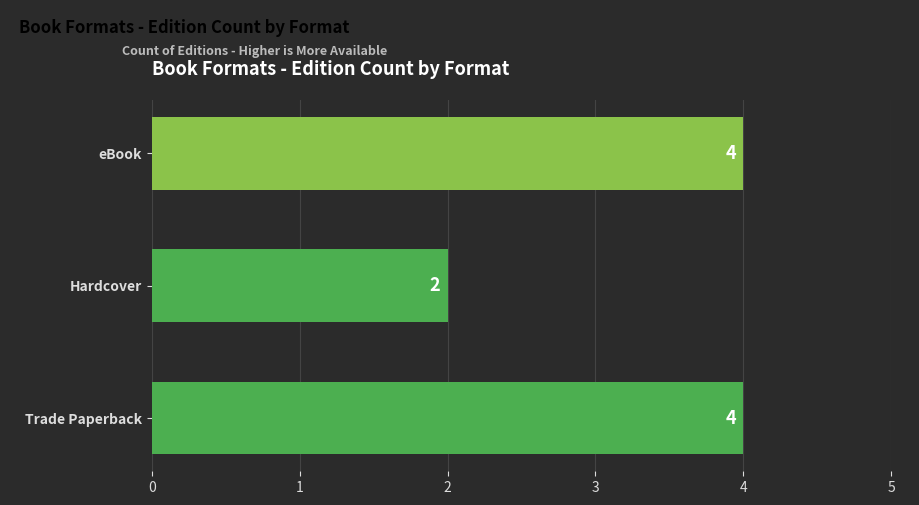

Which has a higher value, Trade Paperback or Hardcover?

Trade Paperback